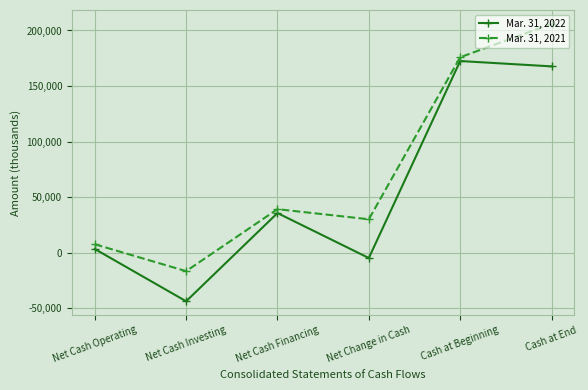

List the series in order of their overall mean, highest first.

Mar. 31, 2021, Mar. 31, 2022